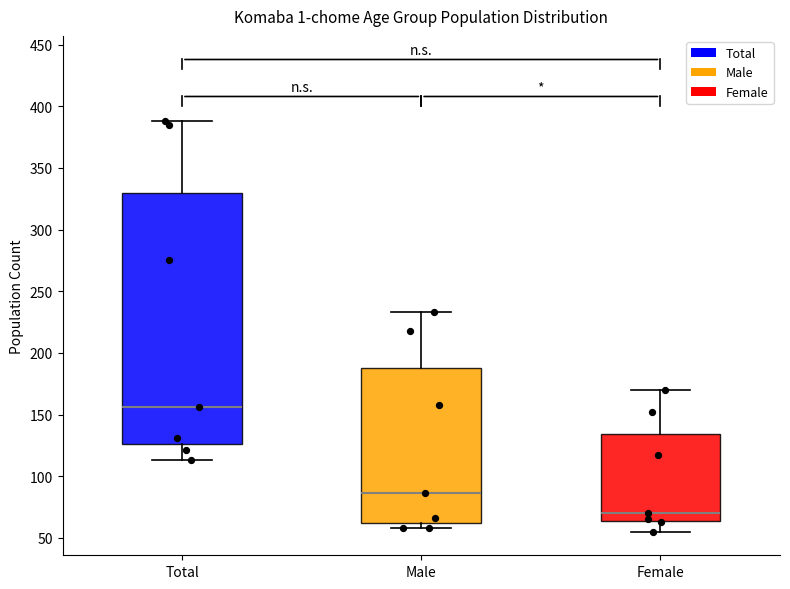

Comparing the boxes themselves (not the whiskers), which one is the tallest?

Total